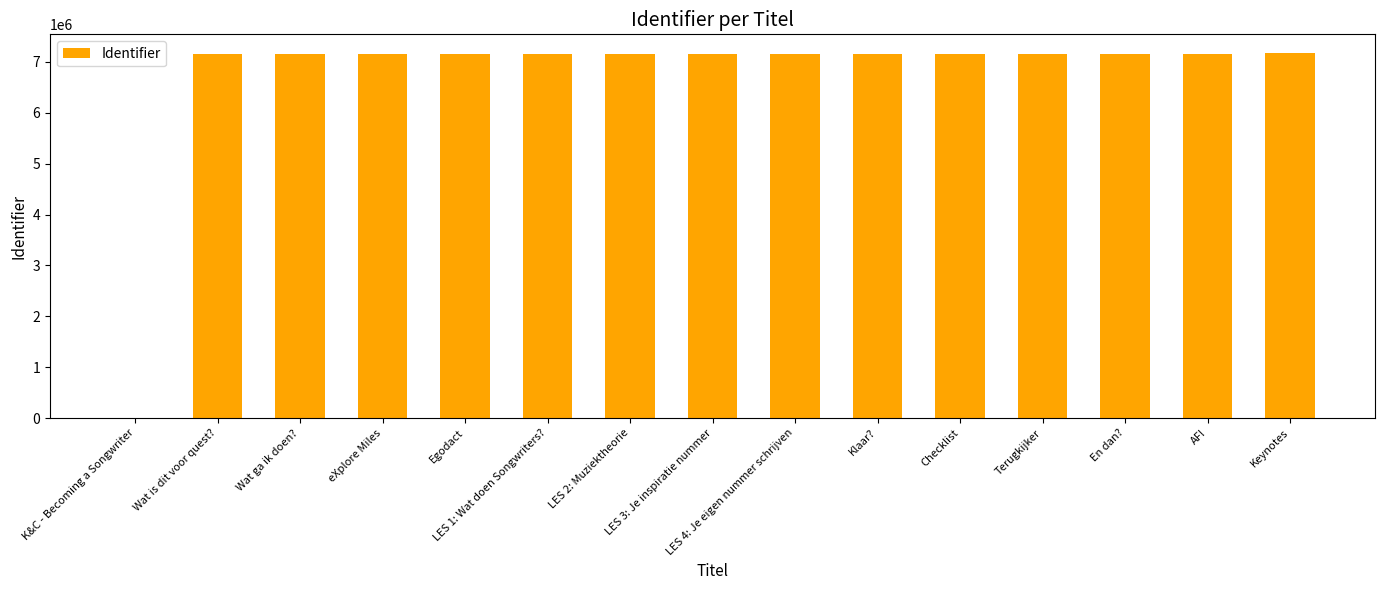

What is the maximum value shown in the chart?

7184636